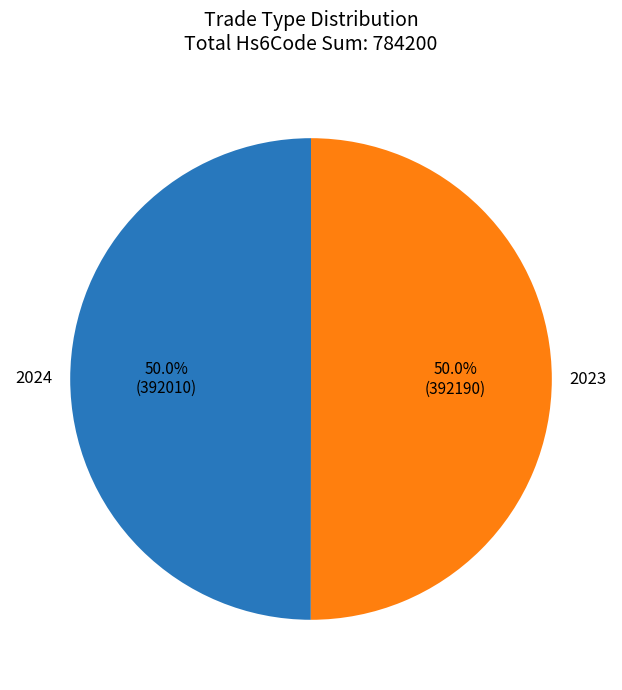

What percentage is NOT represented by 2024?

50.0%